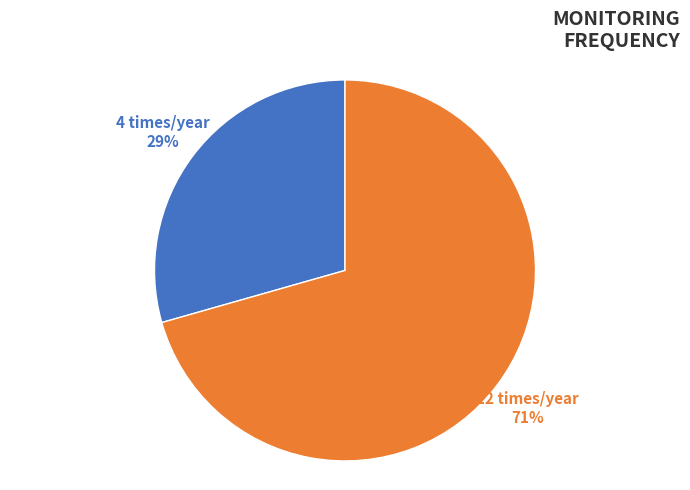

To the nearest percent, what is the combined percentage of 4 times/year and 12 times/year?

100%